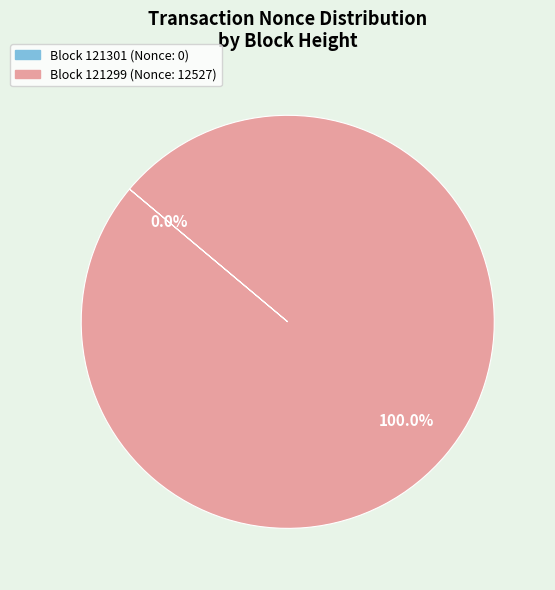

Is there any slice that represents more than half of the pie?

Yes